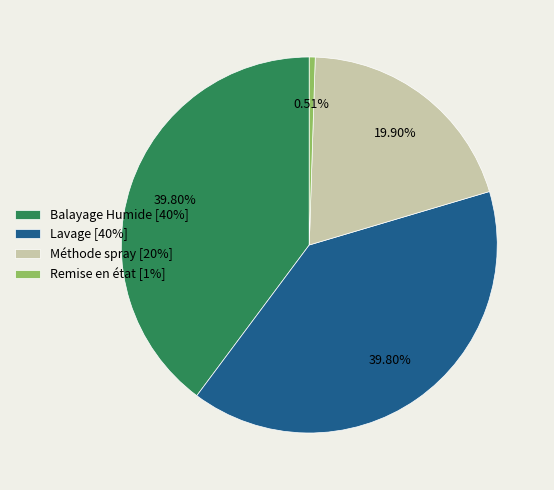

Approximately how many times larger is the value at Balayage Humide [40%] compared to Lavage [40%]?

1.0